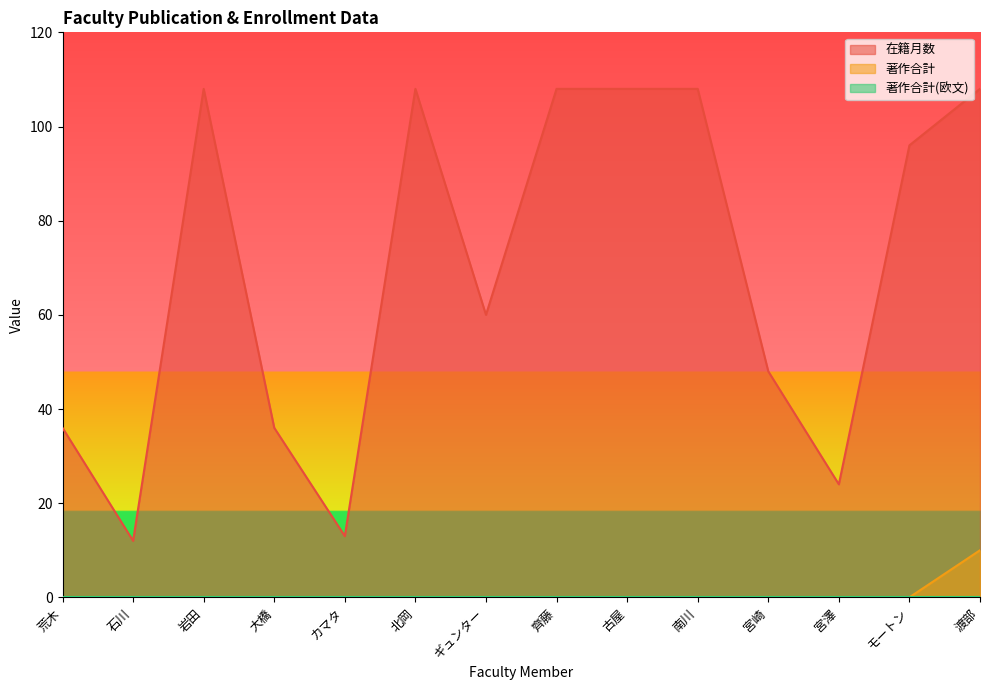

True or false: 在籍月数 and 著作合計 intersect in this chart.

False